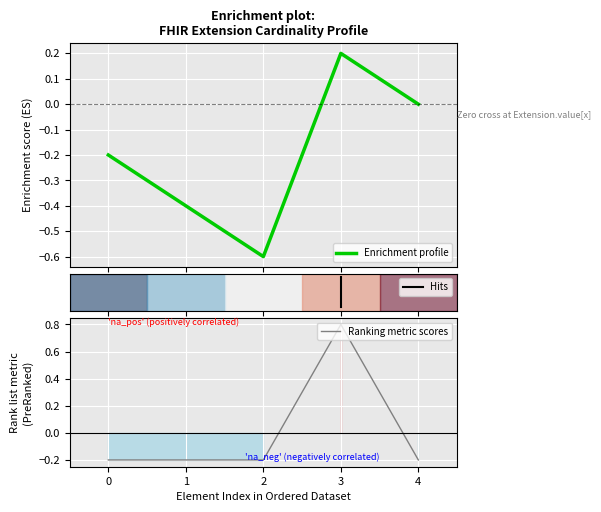

What is the maximum value for Ranking metric scores?

0.8